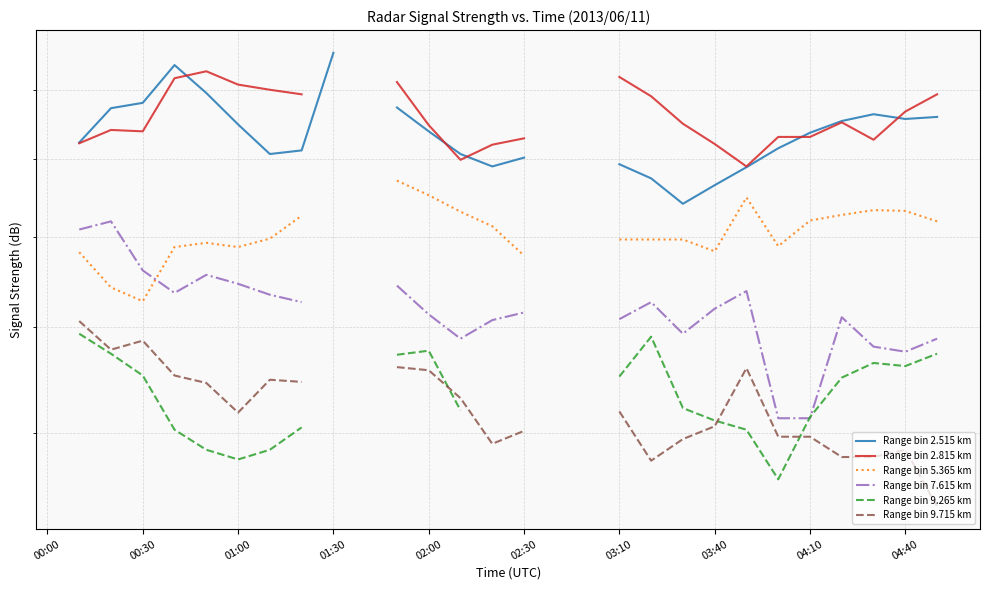

Is it true that Range bin 7.615 km equals 61.5 at 02:30?

True